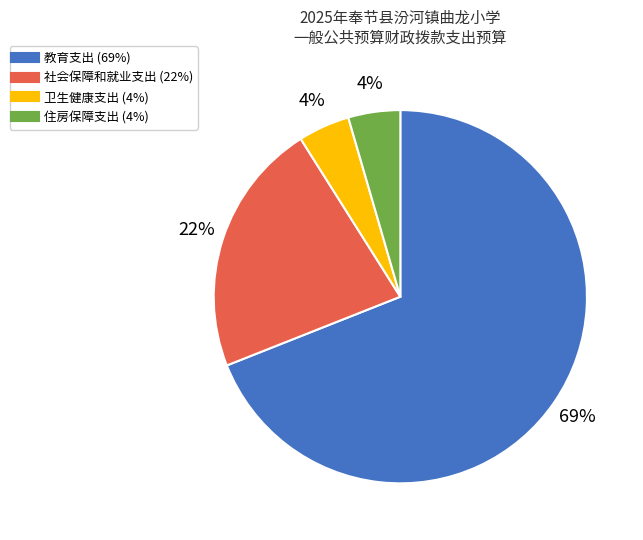

To the nearest percent, what is the difference between the 卫生健康支出 and 社会保障和就业支出 slice percentages?

18%